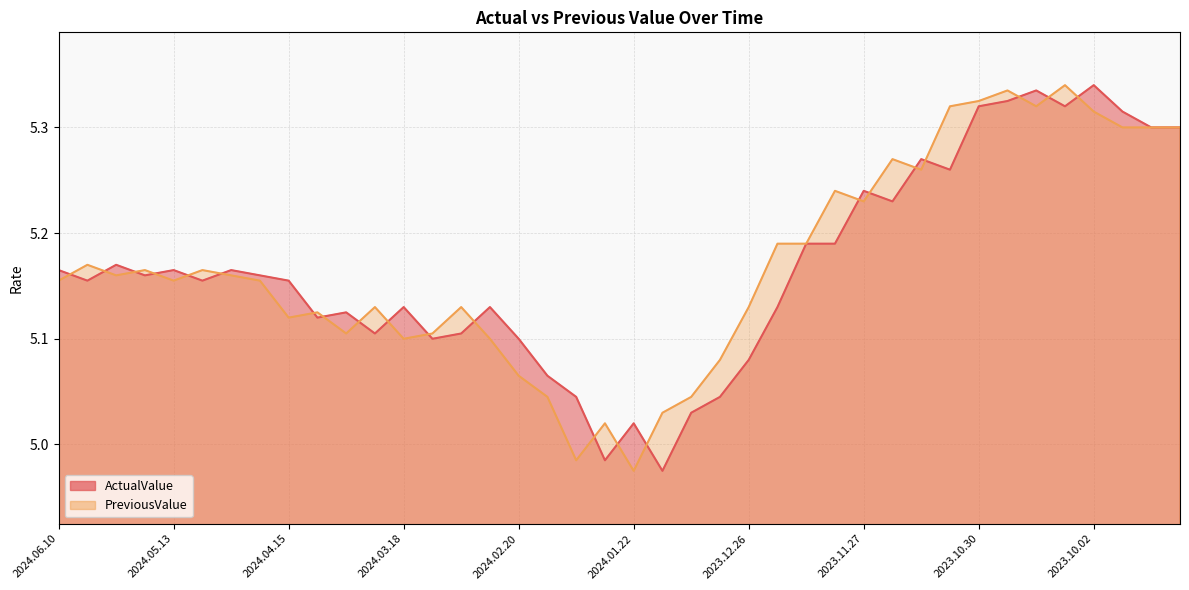

Which series has the largest total across all categories?

PreviousValue